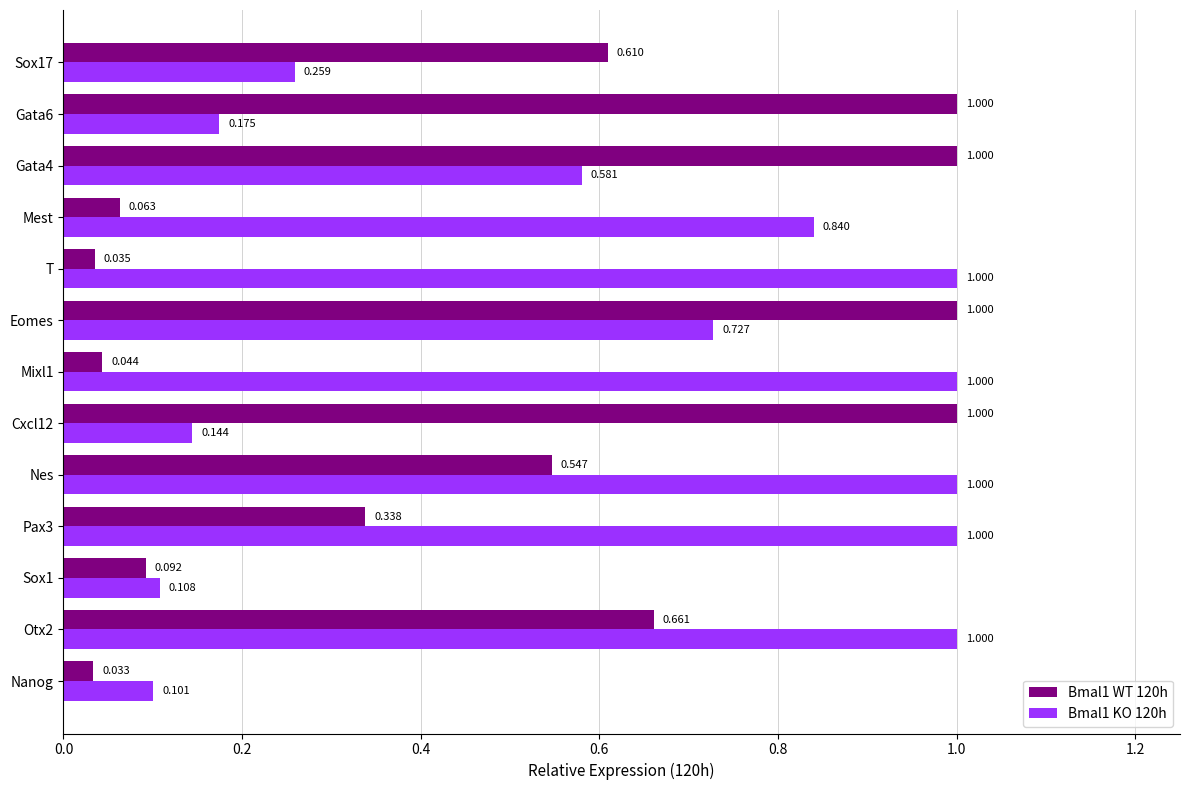

At which category is the sum across all series the highest?

Eomes